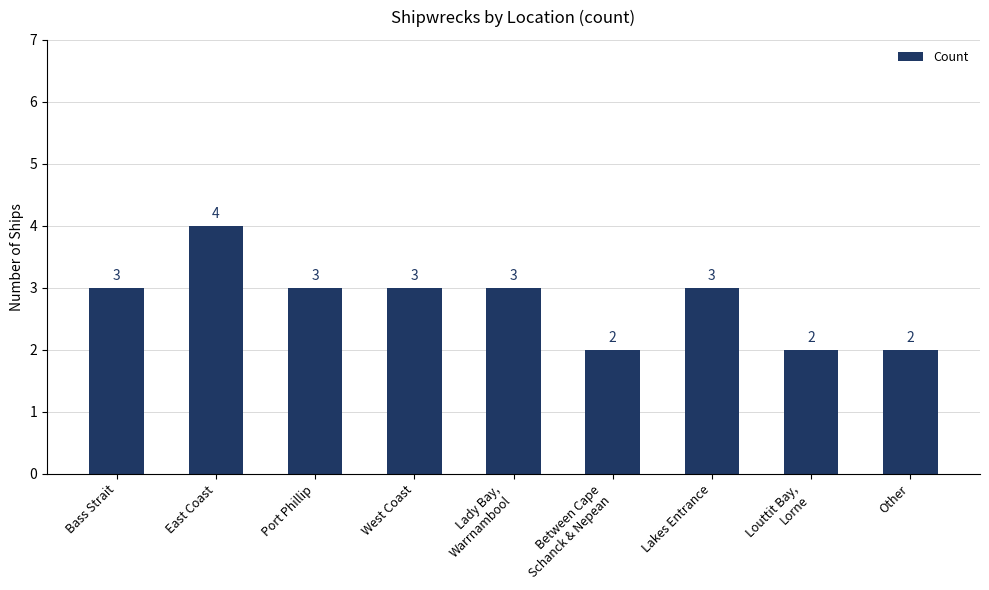

Count the number of data series in this chart.

1